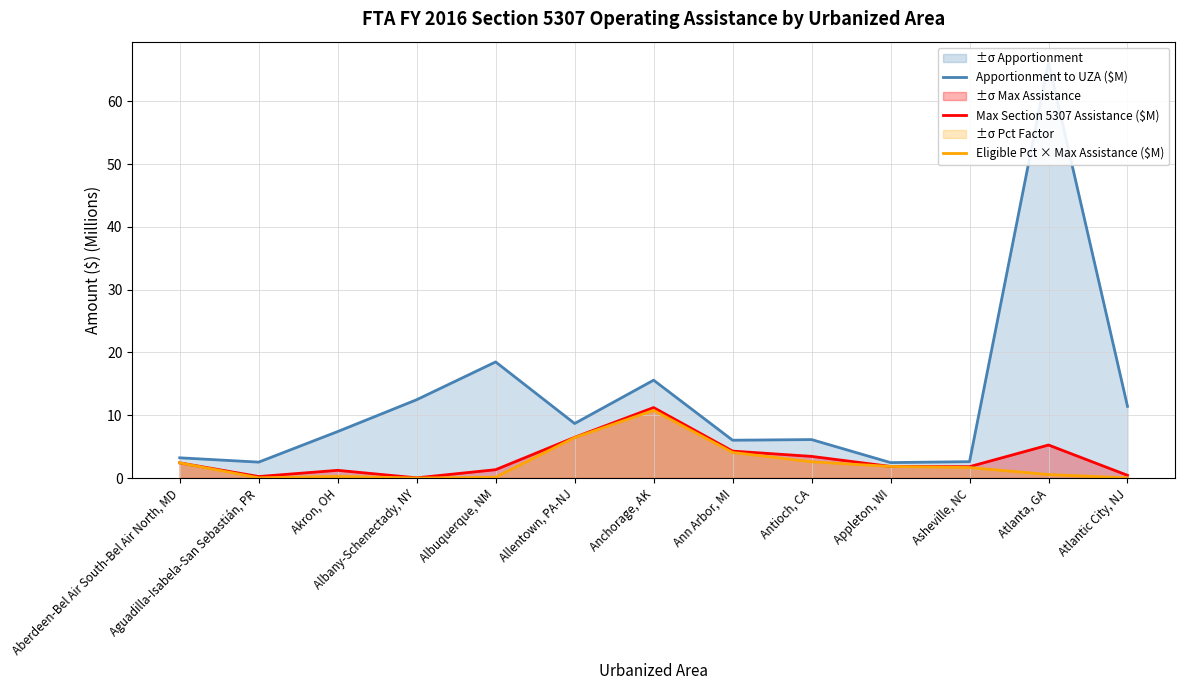

True or false: Eligible Pct × Max Assistance ($M) and Max Section 5307 Assistance ($M) intersect in this chart.

False